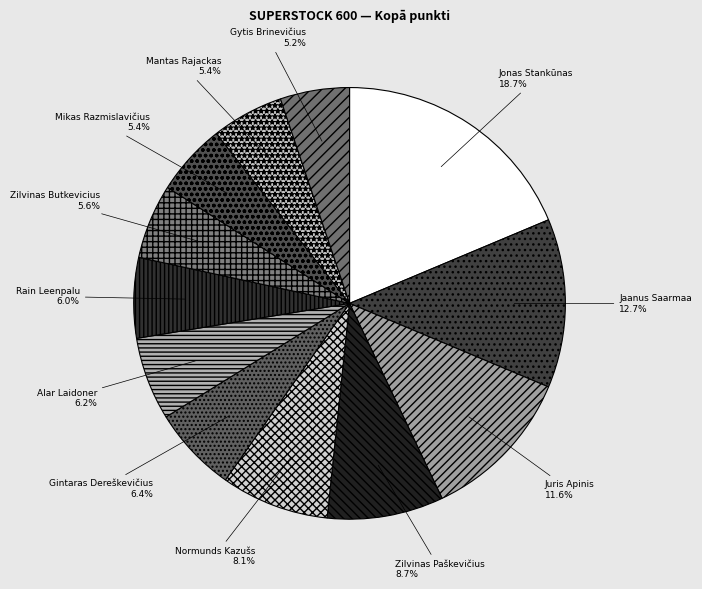

What is the largest slice in the pie chart?

Jonas Stankūnas